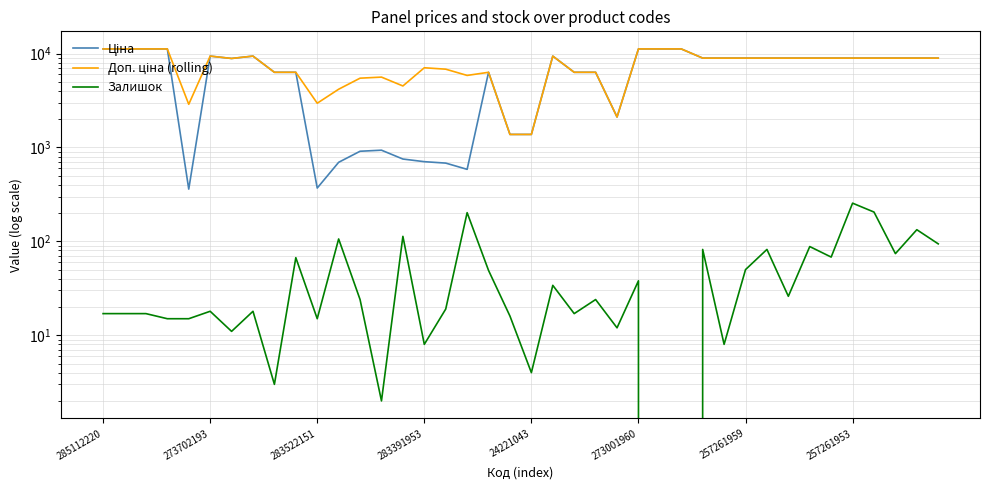

What is the maximum value for Ціна?

11188.2